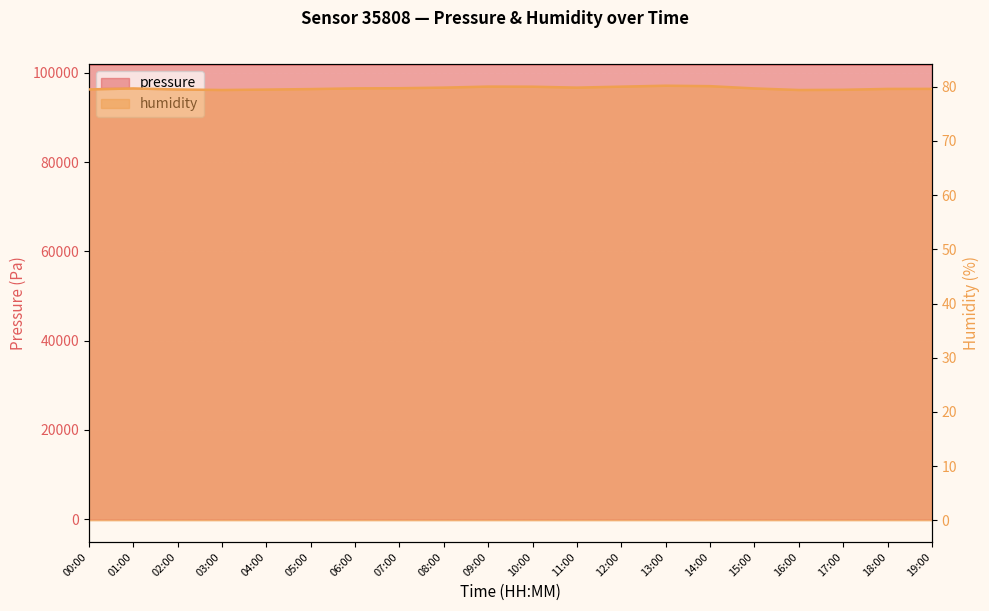

At which label does pressure first exceed 101919?

06:00